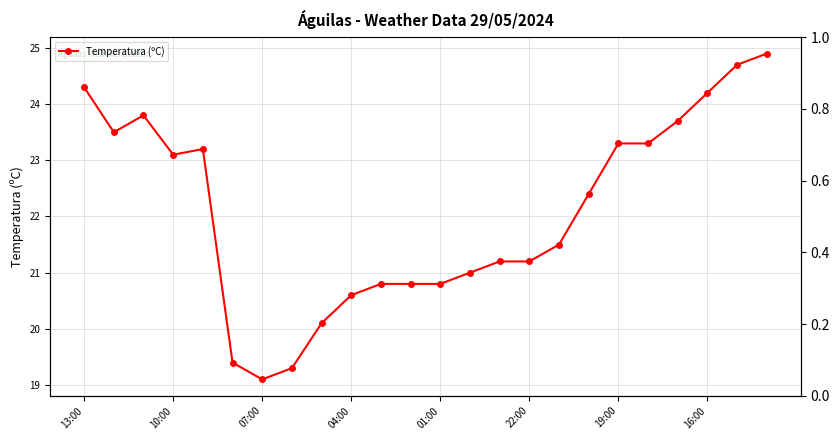

Count the number of data series in this chart.

1